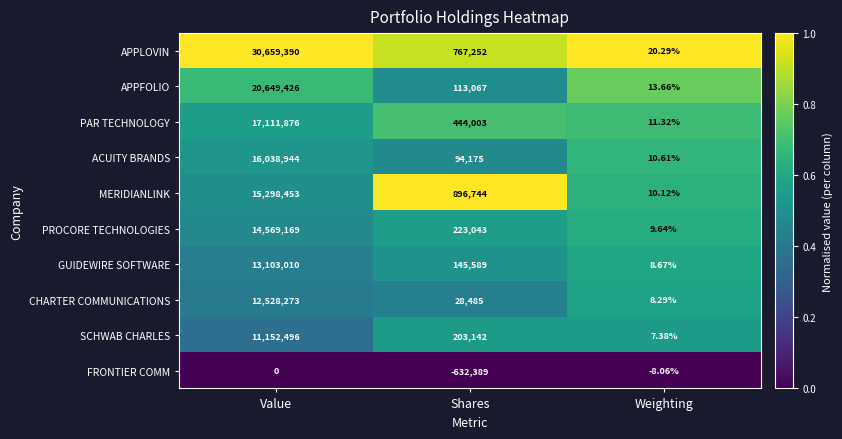

Which series has the largest range (max minus min)?

APPLOVIN